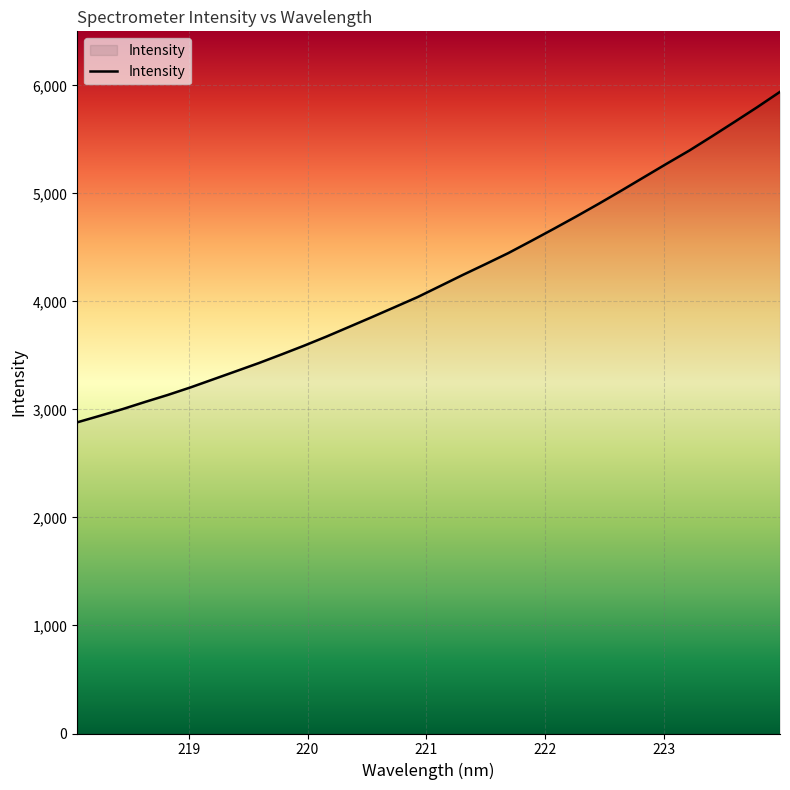

What is the smallest value displayed?

2880.4